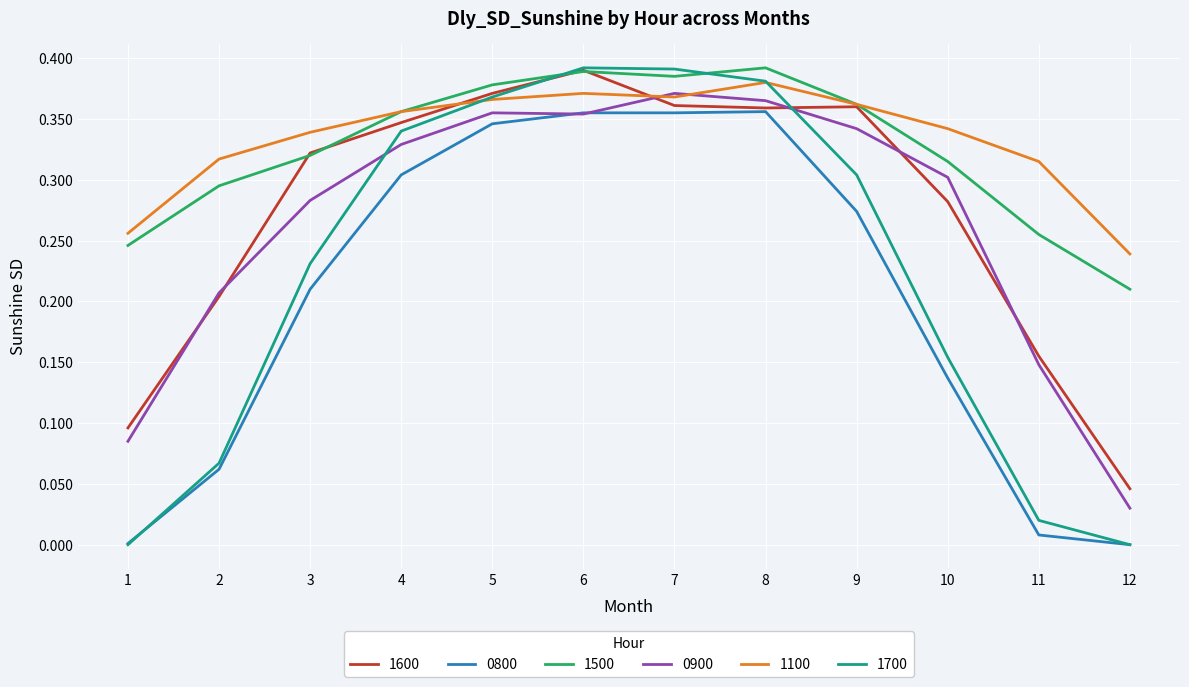

The 0800 series shows 0.3 at 3. True or false?

False